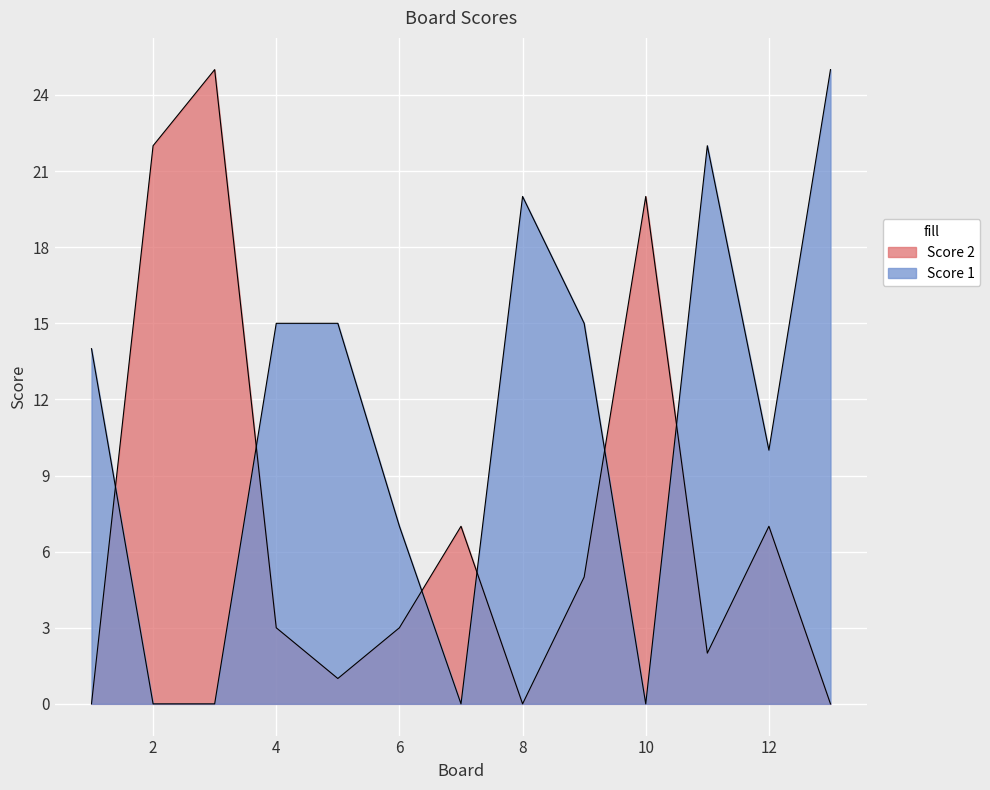

Does the chart display data point markers on the line(s)?

No